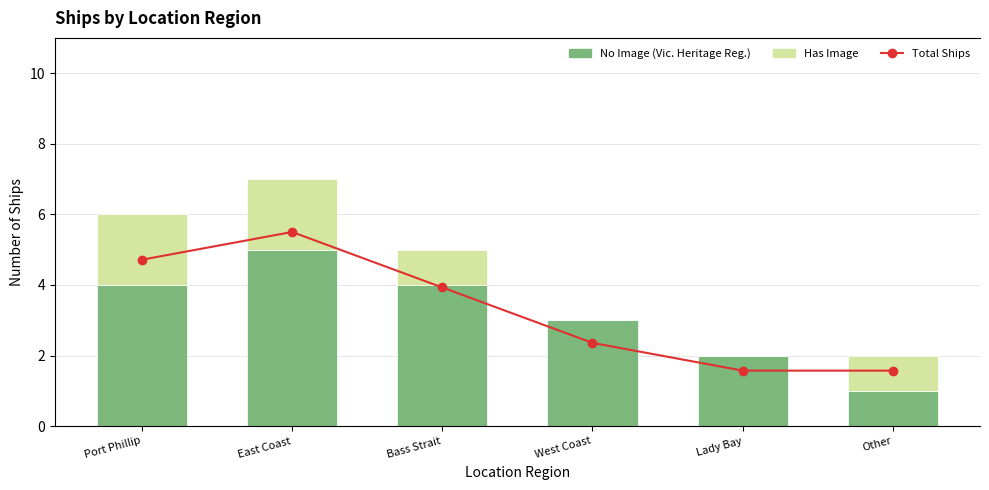

What is the maximum value for Has Image?

2